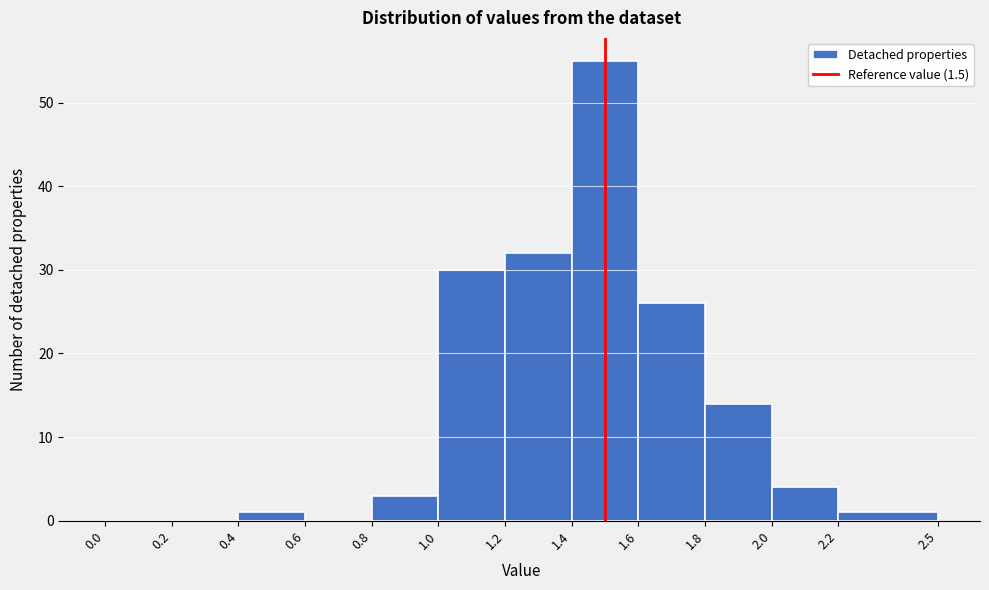

Reading left to right, list every bar in this chart as the range it spans on the x-axis followed by its height. The values are not printed on the chart, so give them approximately, as read against the axis.

0.0 to 0.2: 0
0.2 to 0.4: 0
0.4 to 0.6: 1
0.6 to 0.8: 0
0.8 to 1.0: 3
1.0 to 1.2: 30
1.2 to 1.4: 32
1.4 to 1.6: 55
1.6 to 1.8: 26
1.8 to 2.0: 14
2.0 to 2.2: 4
2.2 to 2.5: 1